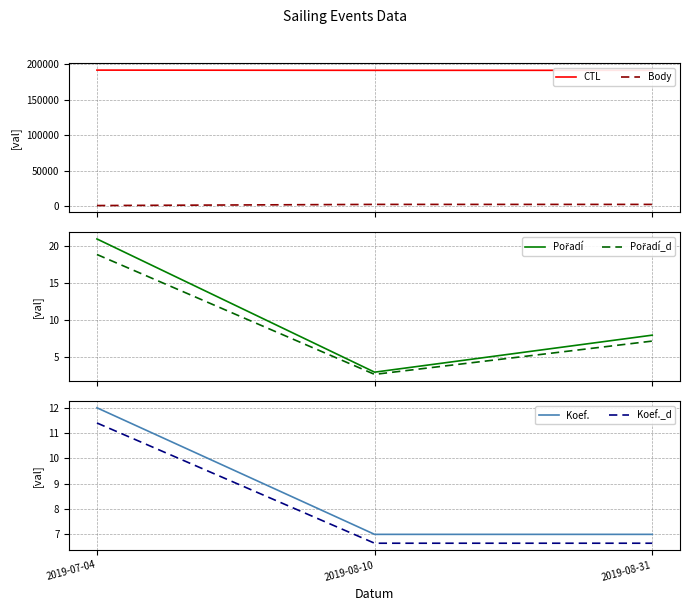

What is the highest value of the Koef. series?

12.0